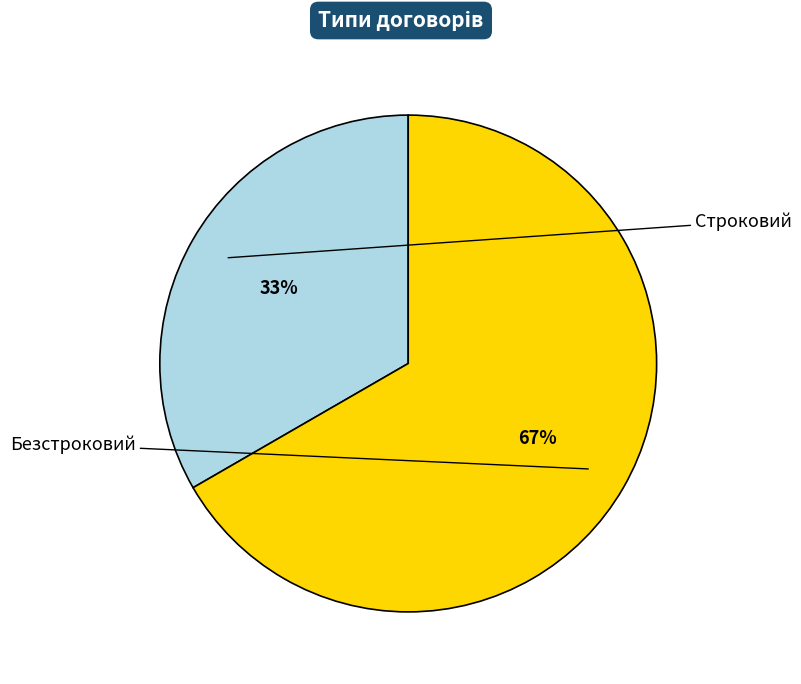

Is there any slice that represents more than half of the pie?

Yes